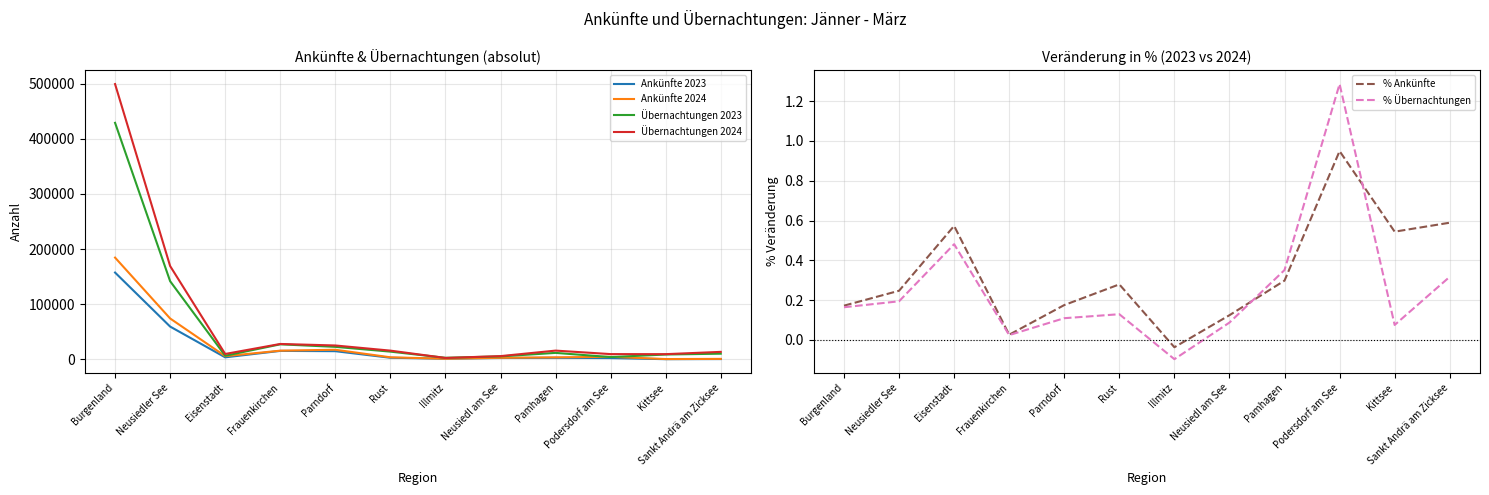

What is the difference between the second highest and minimum values in the Übernachtungen 2023 series?

138865